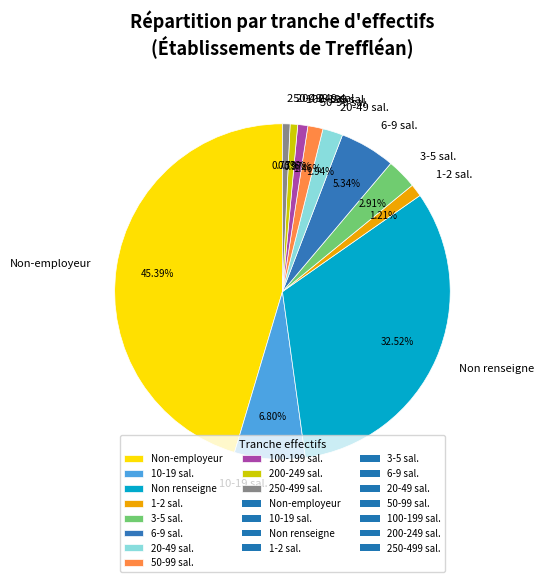

Approximately how many times larger is the value at 100-199 sal. compared to 20-49 sal.?

0.5